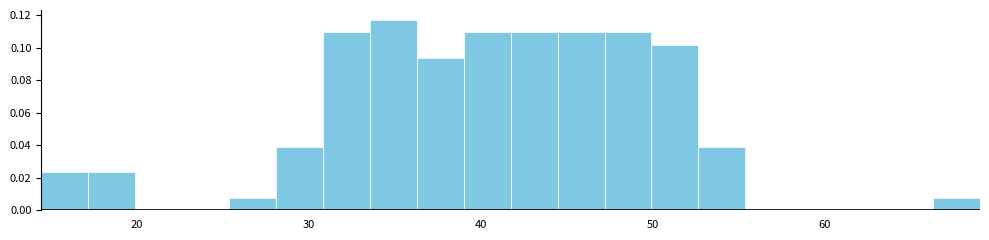

Around what value on the x-axis is the tallest bar? Give the approximate position of its centre, as read against the axis.

35